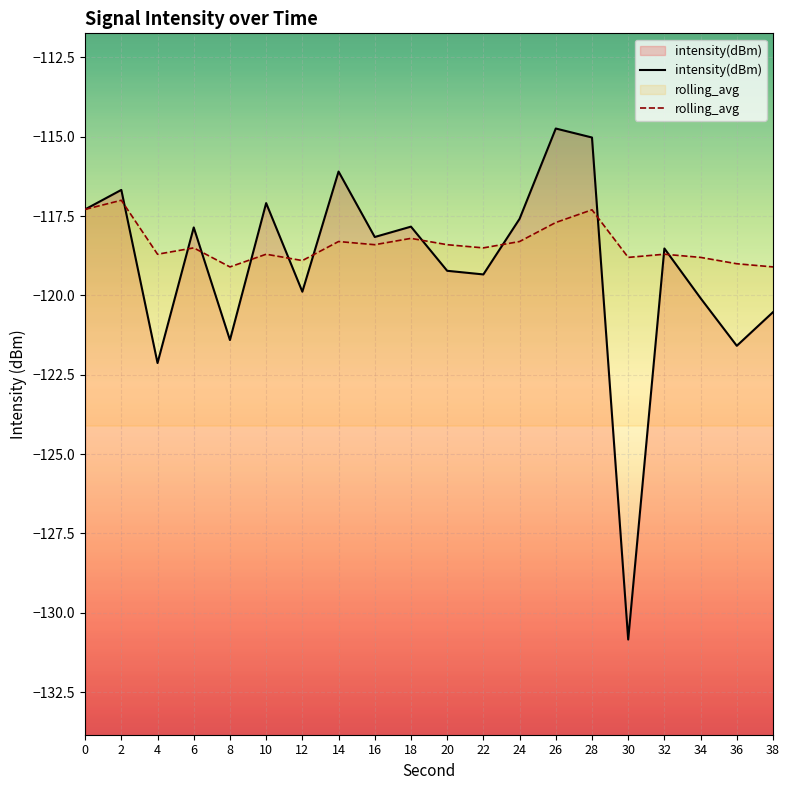

What is the value of the intensity(dBm) point at the 2nd from the left?

-116.7